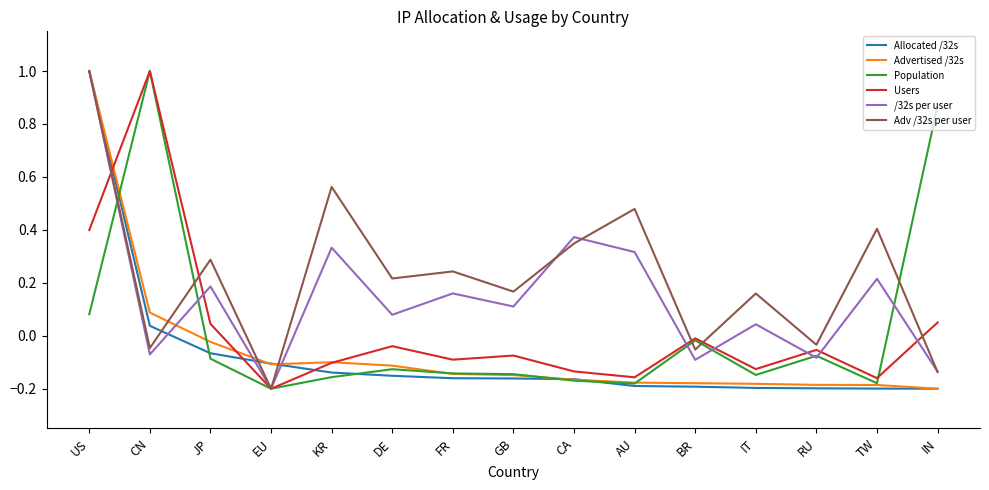

Between US and CN, which series saw the biggest shift?

/32s per user